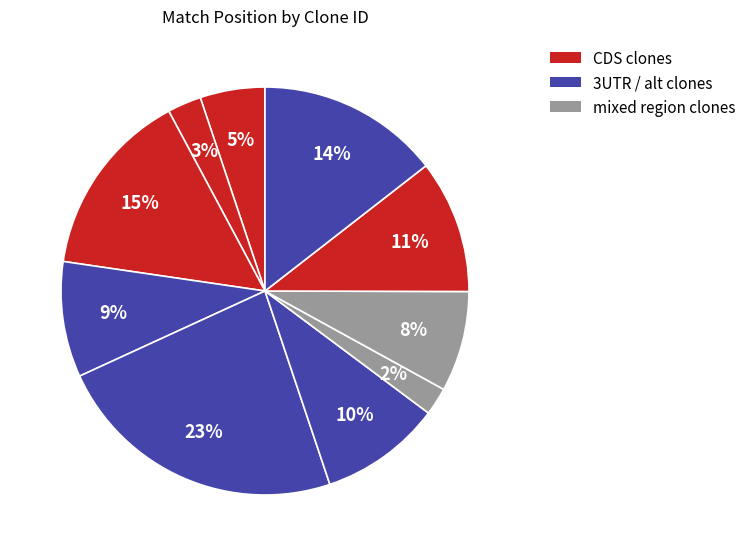

To the nearest percent, what is the difference between the largest and smallest slice percentages?

21%